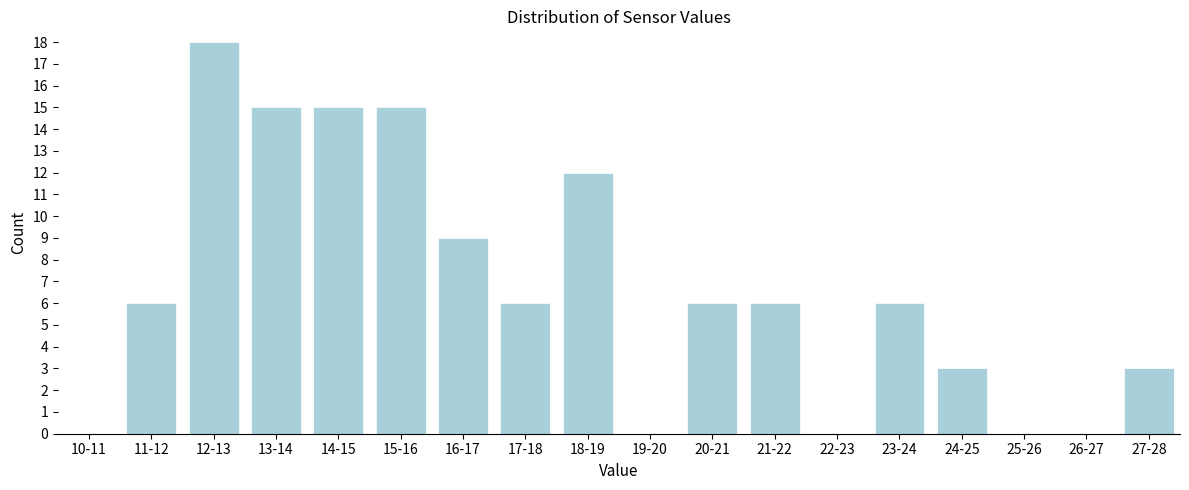

Reading right to left, list all the values displayed in this chart.

27-28=3	26-27=0	25-26=0	24-25=3	23-24=6	22-23=0	21-22=6	20-21=6	19-20=0	18-19=12	17-18=6	16-17=9	15-16=15	14-15=15	13-14=15	12-13=18	11-12=6	10-11=0